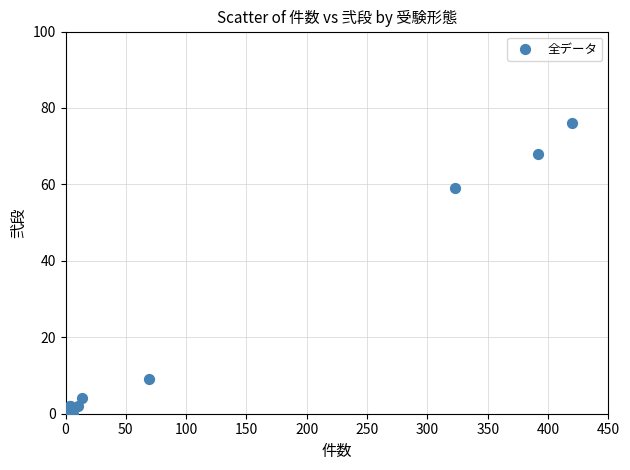

What Y value in the scatter plot is closest to 38?

59